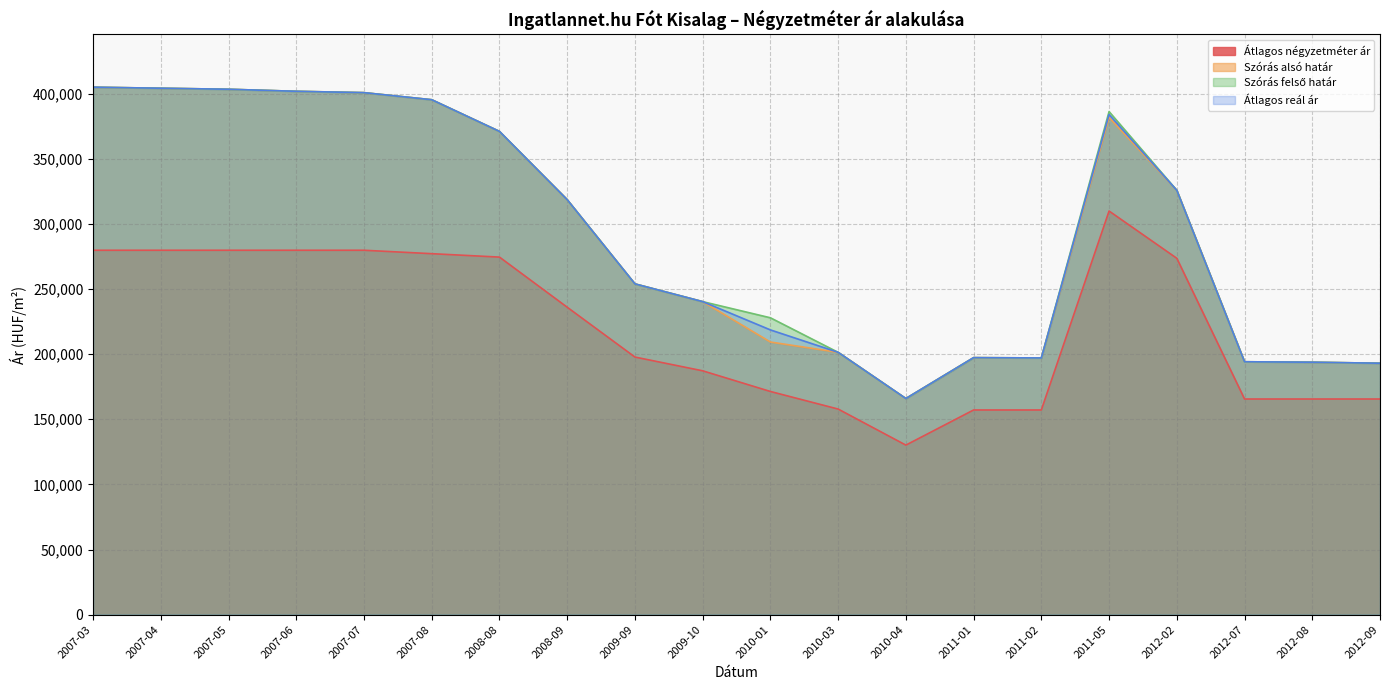

What is the difference between the Átlagos reál ár values at 2011-02 and 2012-08?

3292